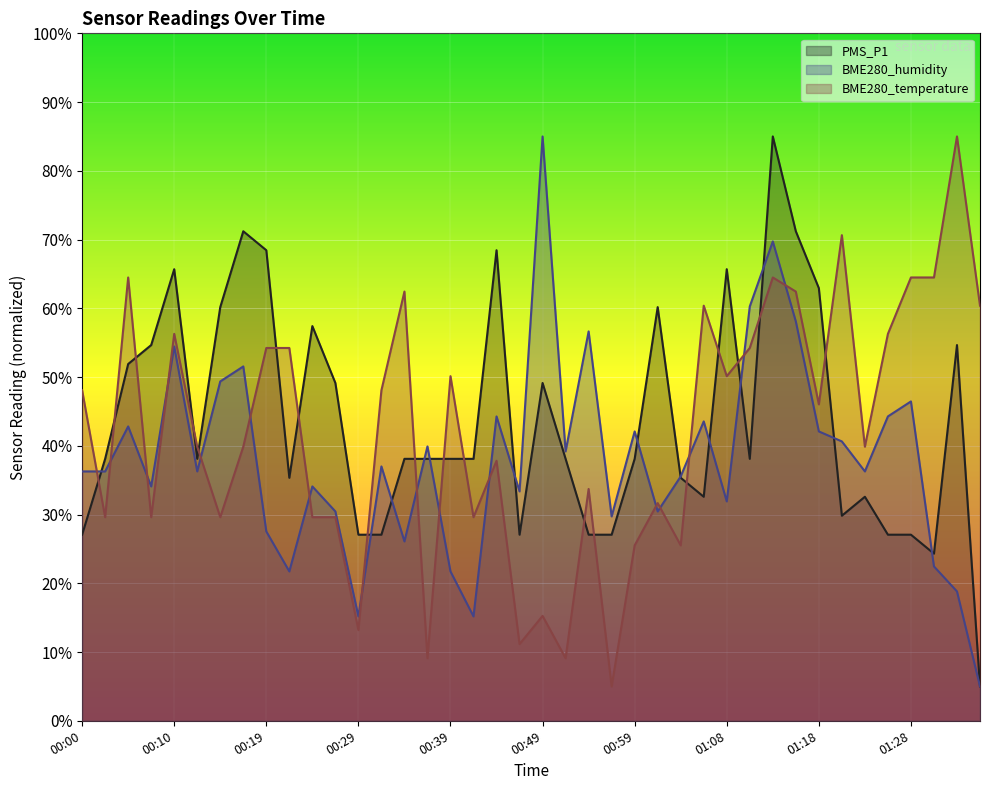

What is the label of the 2nd point from the left?

00:02